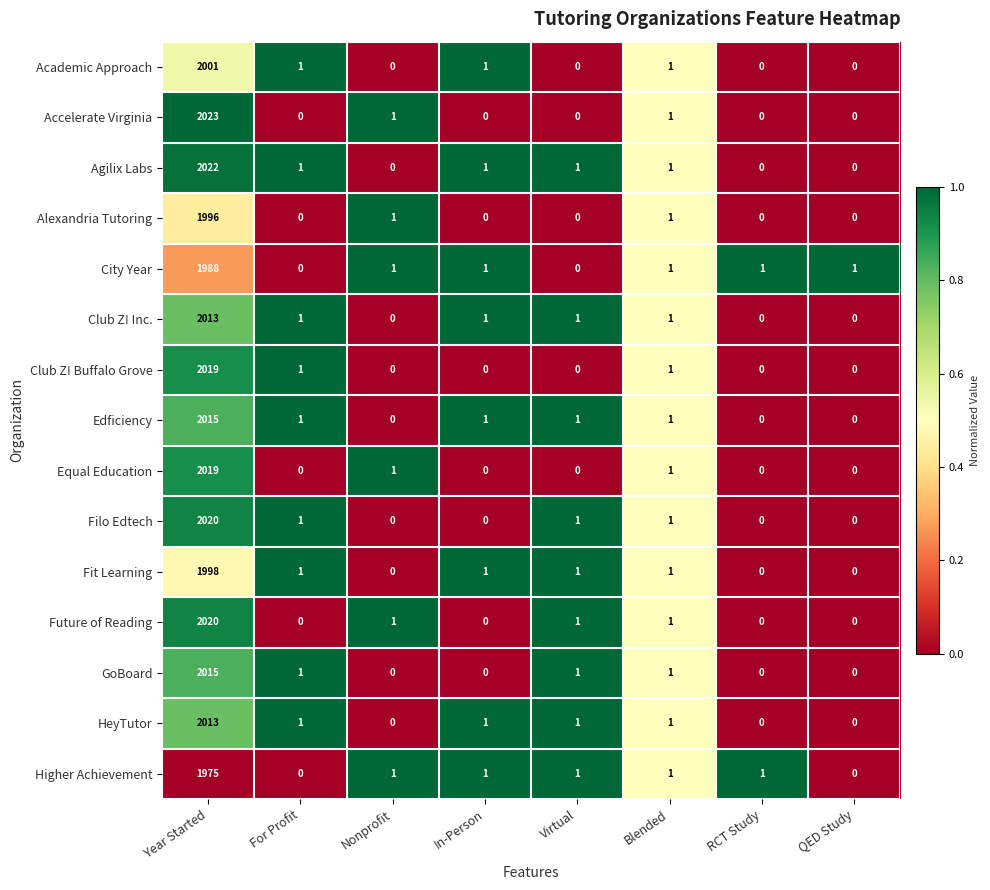

What is the sum of the Equal Education values at For Profit and Year Started?

2019